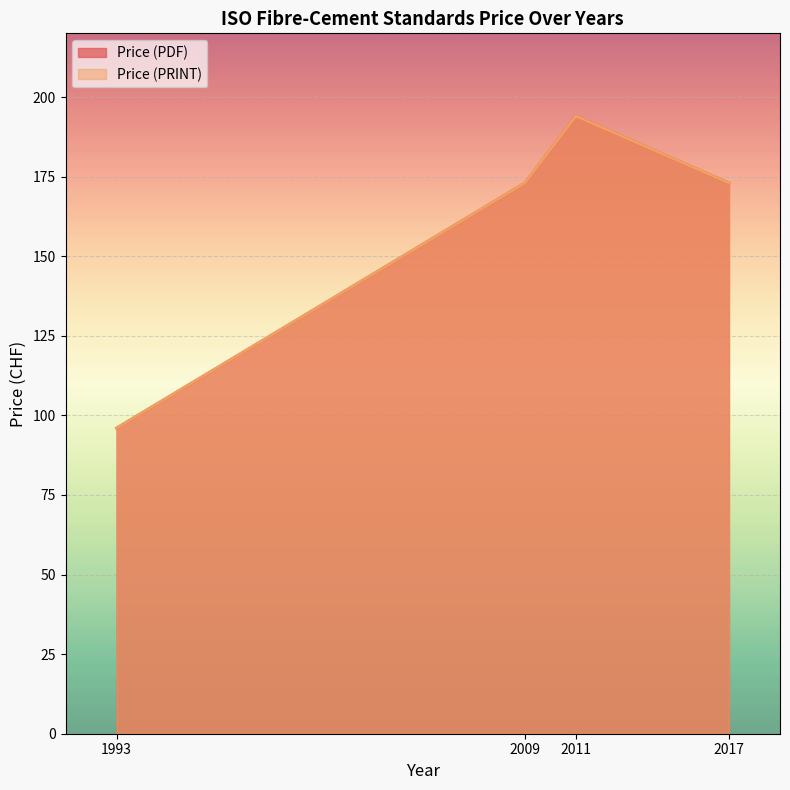

Rank the series at 2011 from highest to lowest value.

Price (PDF), Price (PRINT)